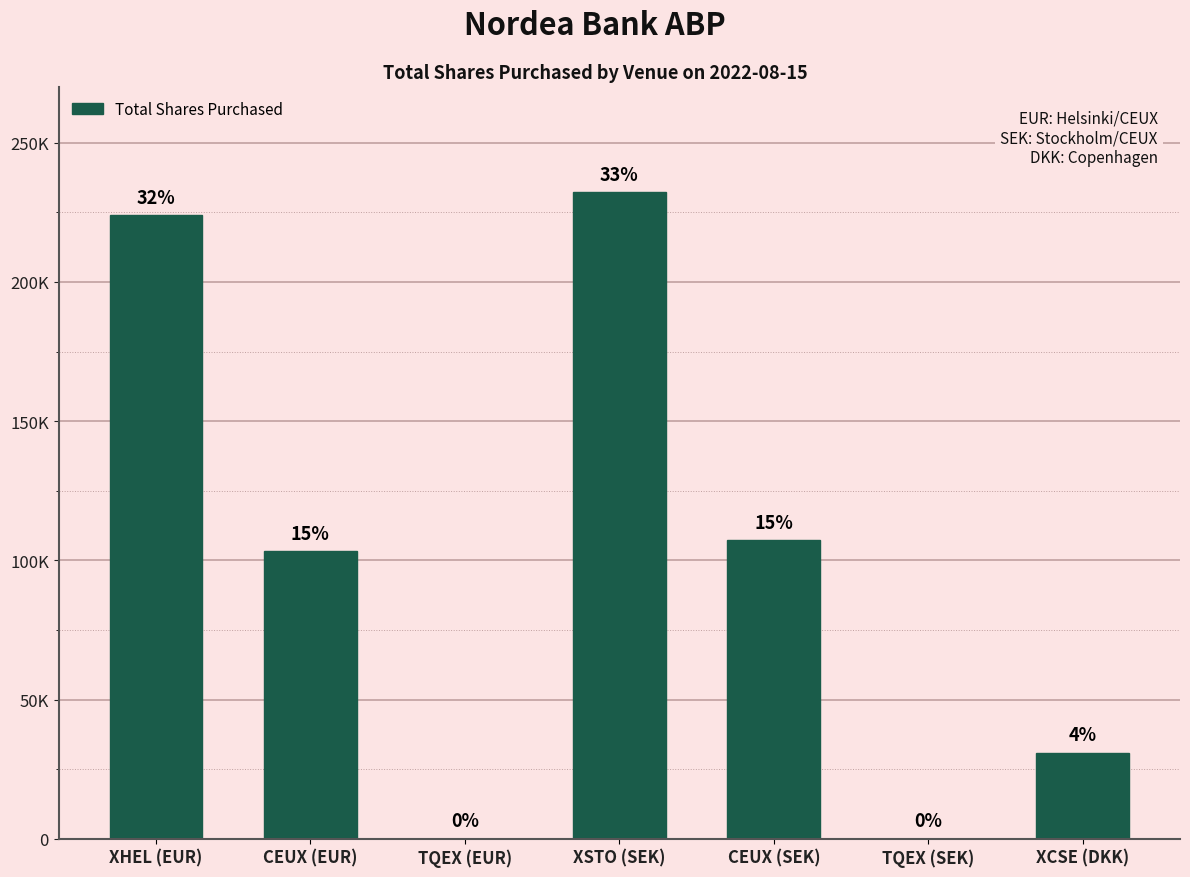

Are the bars horizontal?

No